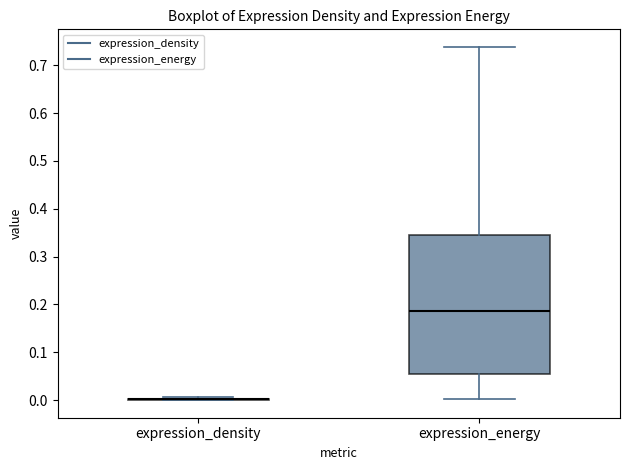

Reading left to right, transcribe this box plot: for each box, give where its median line is, the range the box spans, and where its two whiskers end, as read against the y-axis. The values are not printed on the chart, so give them approximately, as read against the axis.

expression_density: box collapsed to a line at 0.00, whiskers 0.00 to 0.01
expression_energy: median 0.19, box 0.06 to 0.35, whiskers 0.00 to 0.74